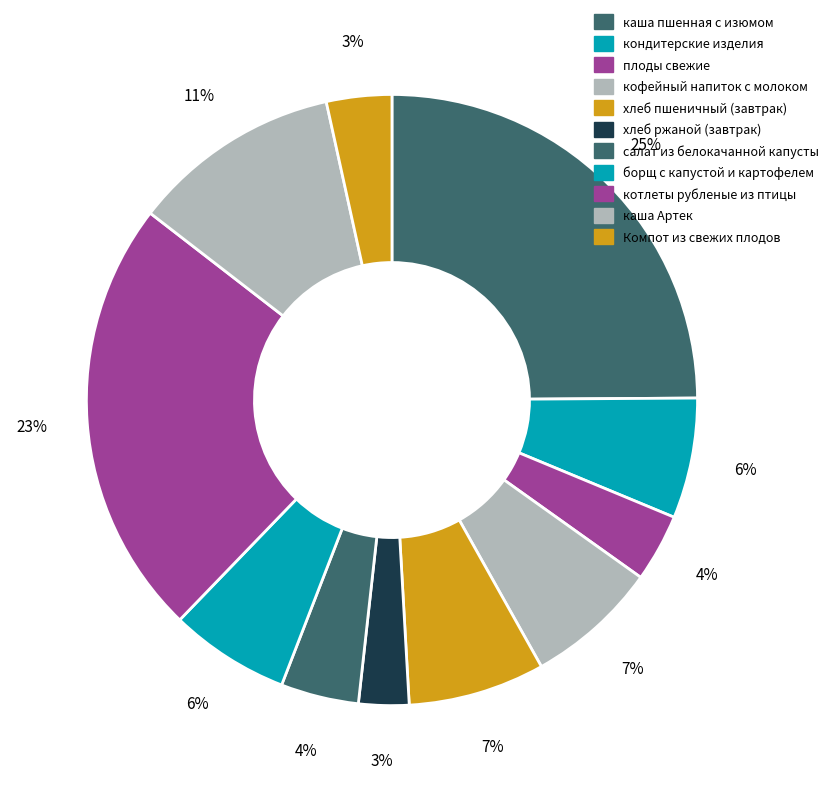

Is it true that каша Артек is 11% of the pie?

True